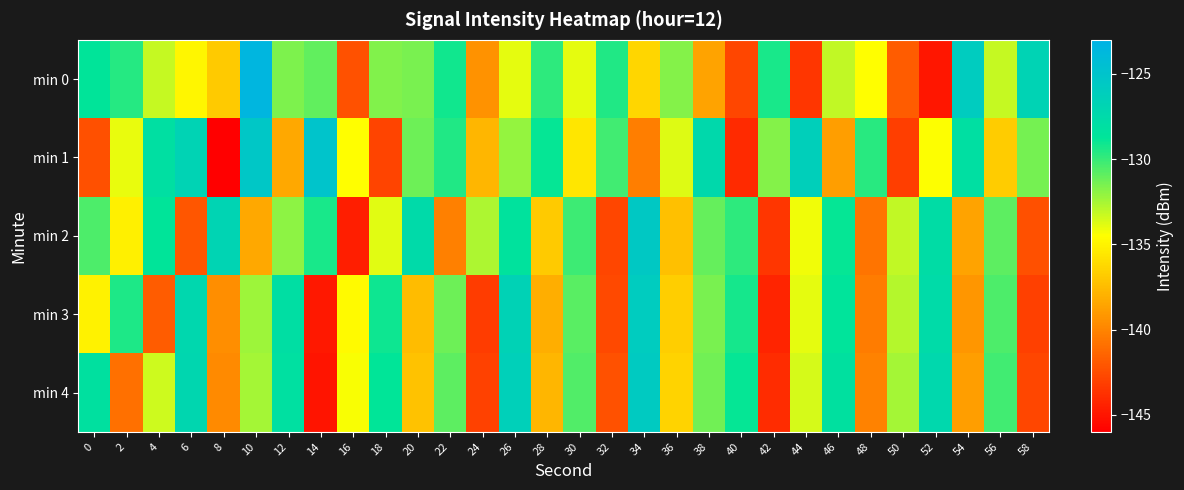

Which has a higher value, 12 or 44?

12